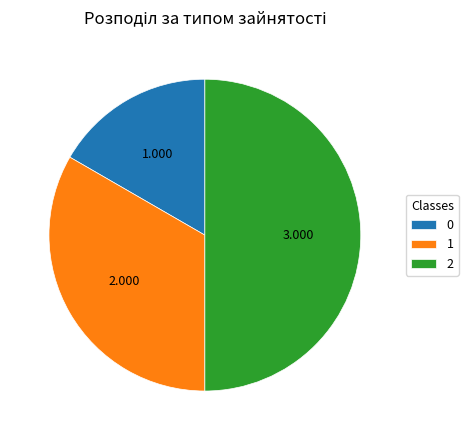

Combined, do 2 and 1 account for over 50%?

Yes